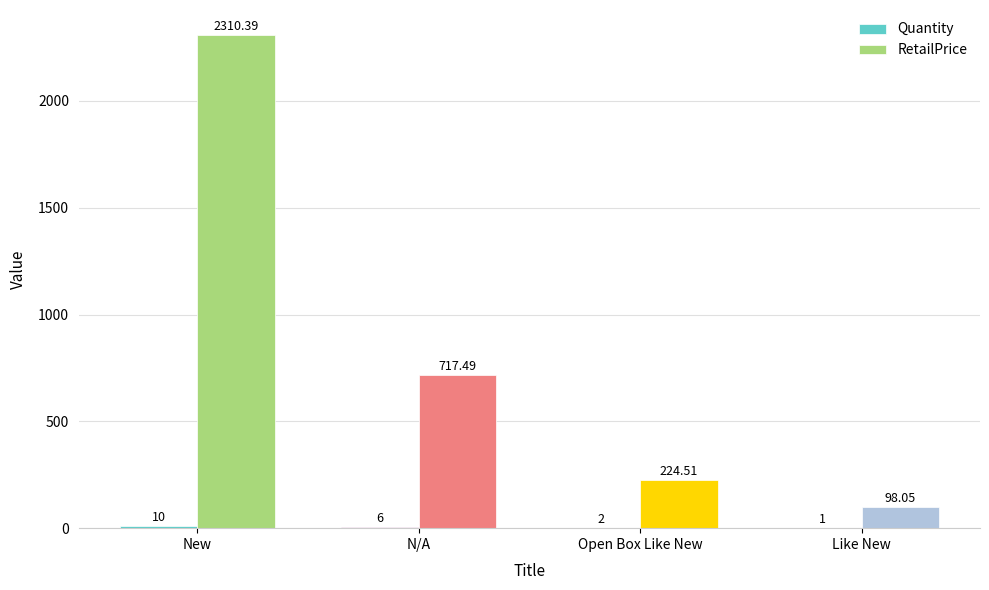

At which label does RetailPrice first exceed 717?

New